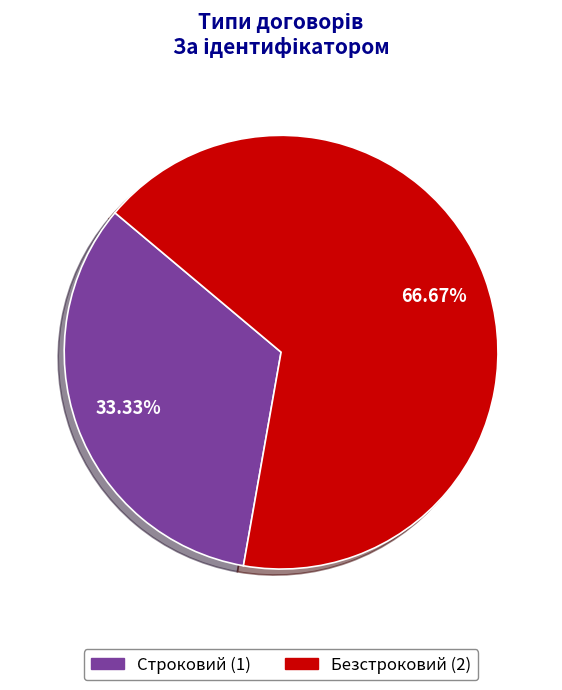

Is it true that Безстроковий is 55% of the pie?

False